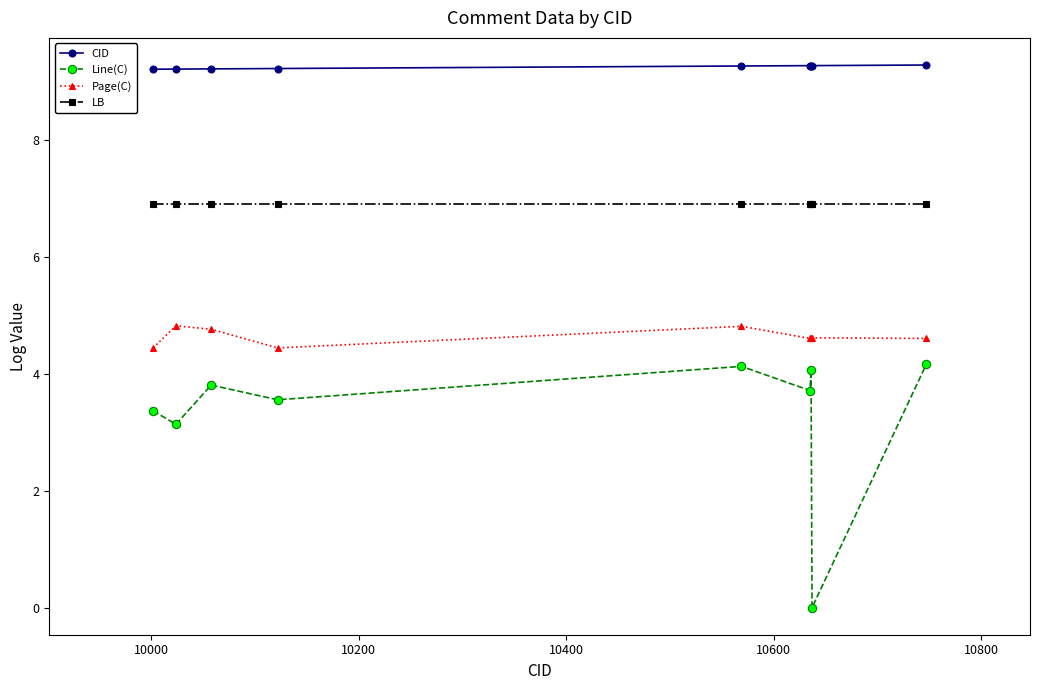

What is the value of the Line(C) point at the 4th from the left?

3.6